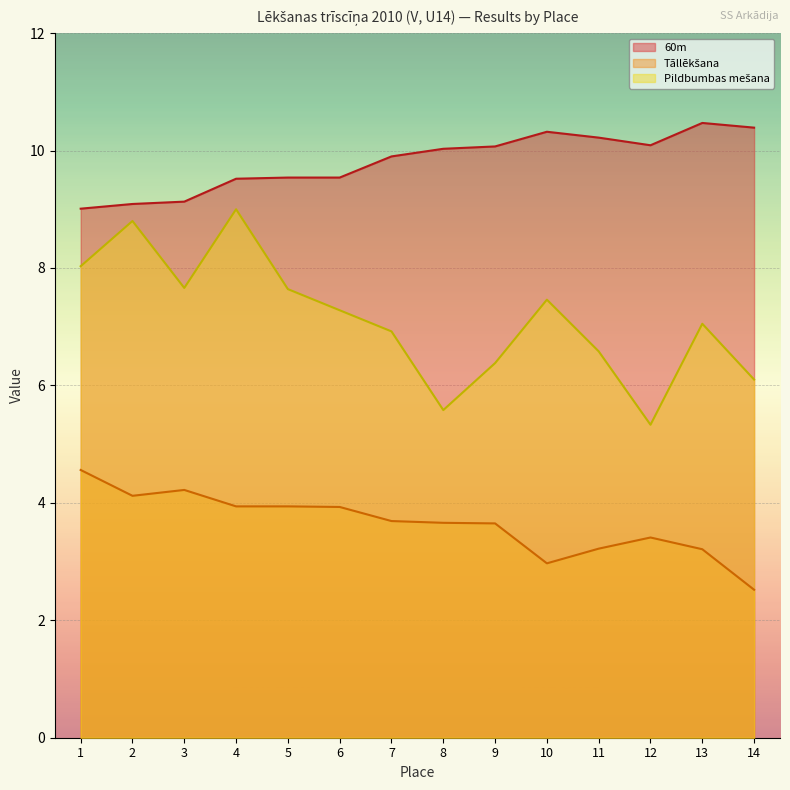

Does the chart display data point markers on the line(s)?

No